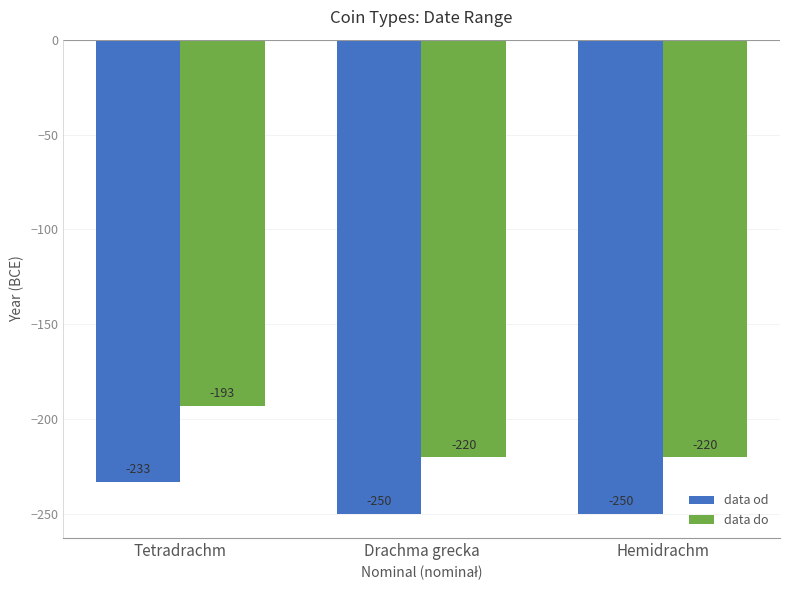

Reading left to right, what are all the values shown in this chart?

data od: -233	-250	-250
data do: -193	-220	-220